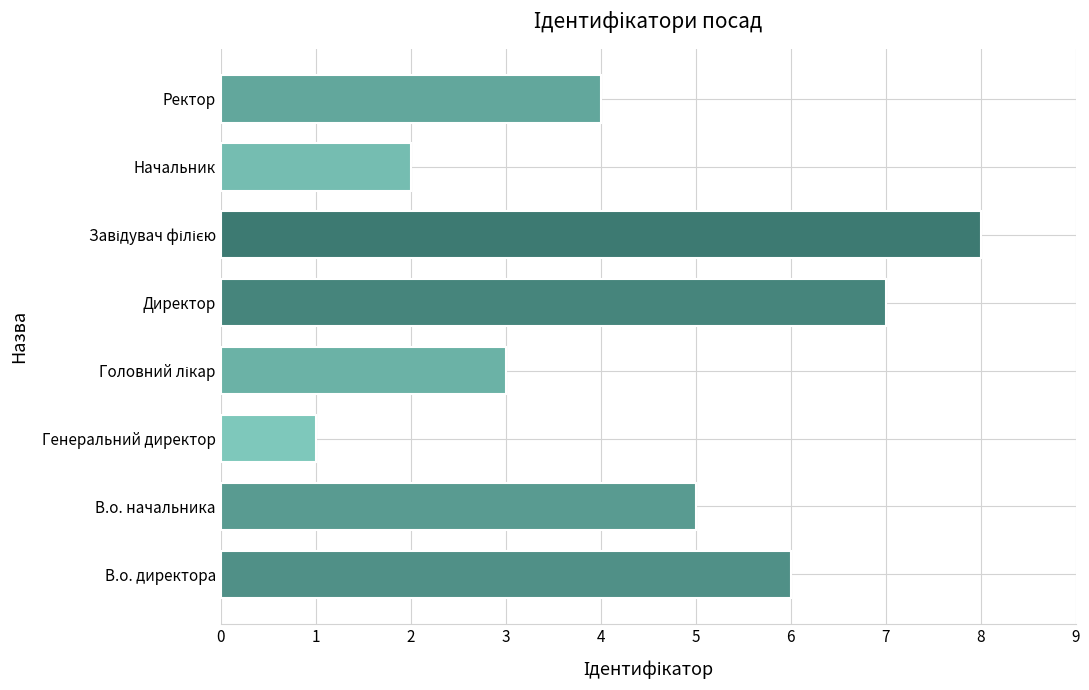

What is the maximum value shown in the chart?

8